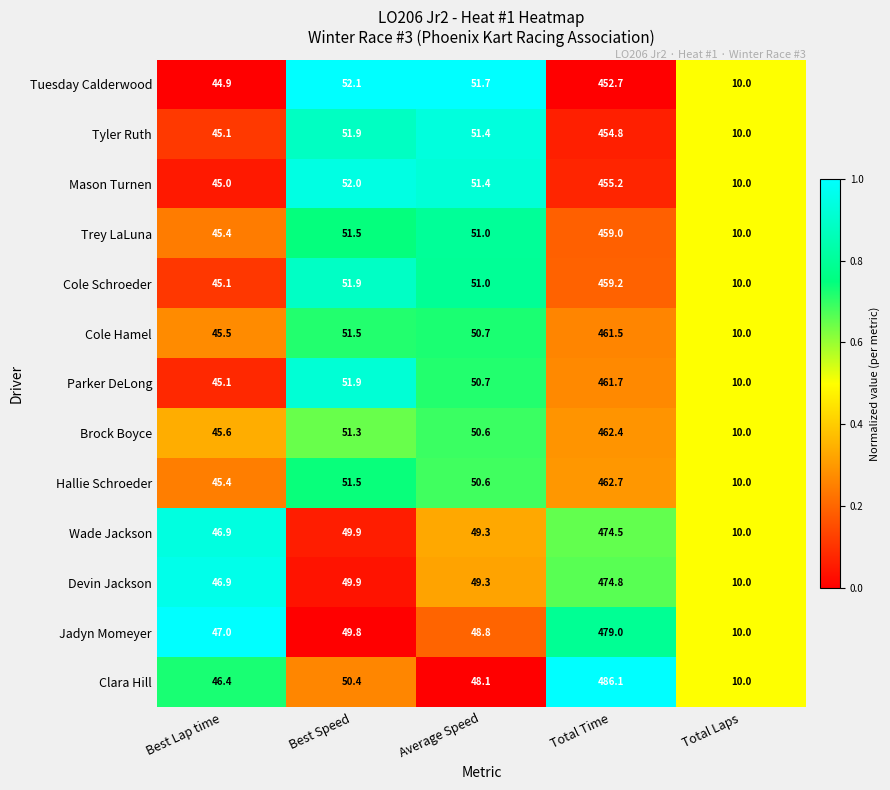

Which series has the largest total across all categories?

Clara Hill